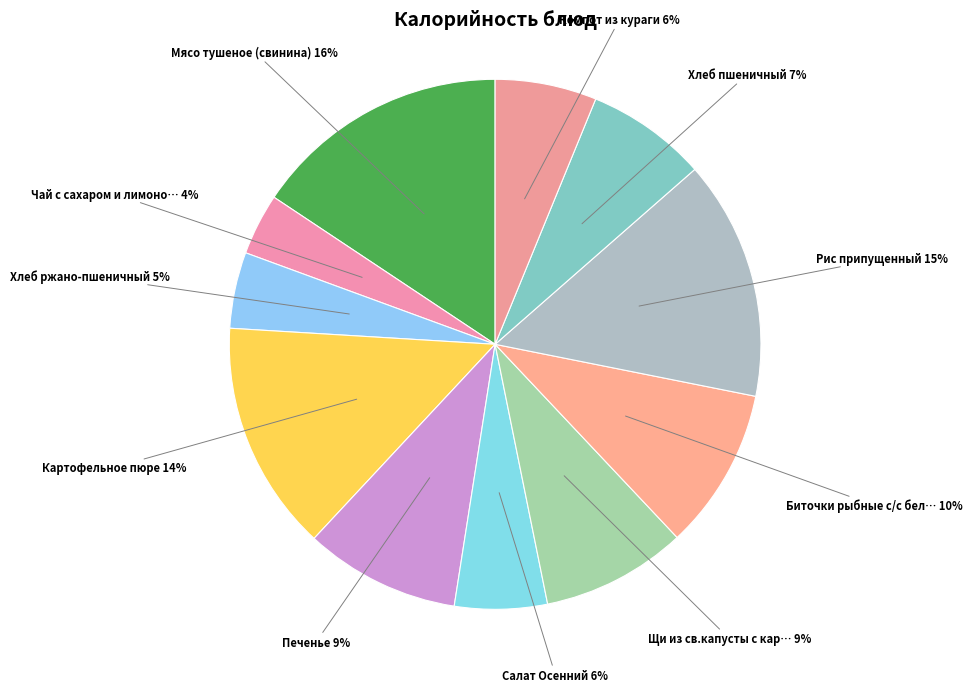

Rank the categories by value from highest to lowest.

Мясо тушеное (свинина), Рис припущенный, Картофельное пюре, Биточки рыбные с/с белым, Печенье, Щи из св.капусты с картофелем, Хлеб пшеничный, Компот из кураги, Салат Осенний, Хлеб ржано-пшеничный, Чай с сахаром и лимоном